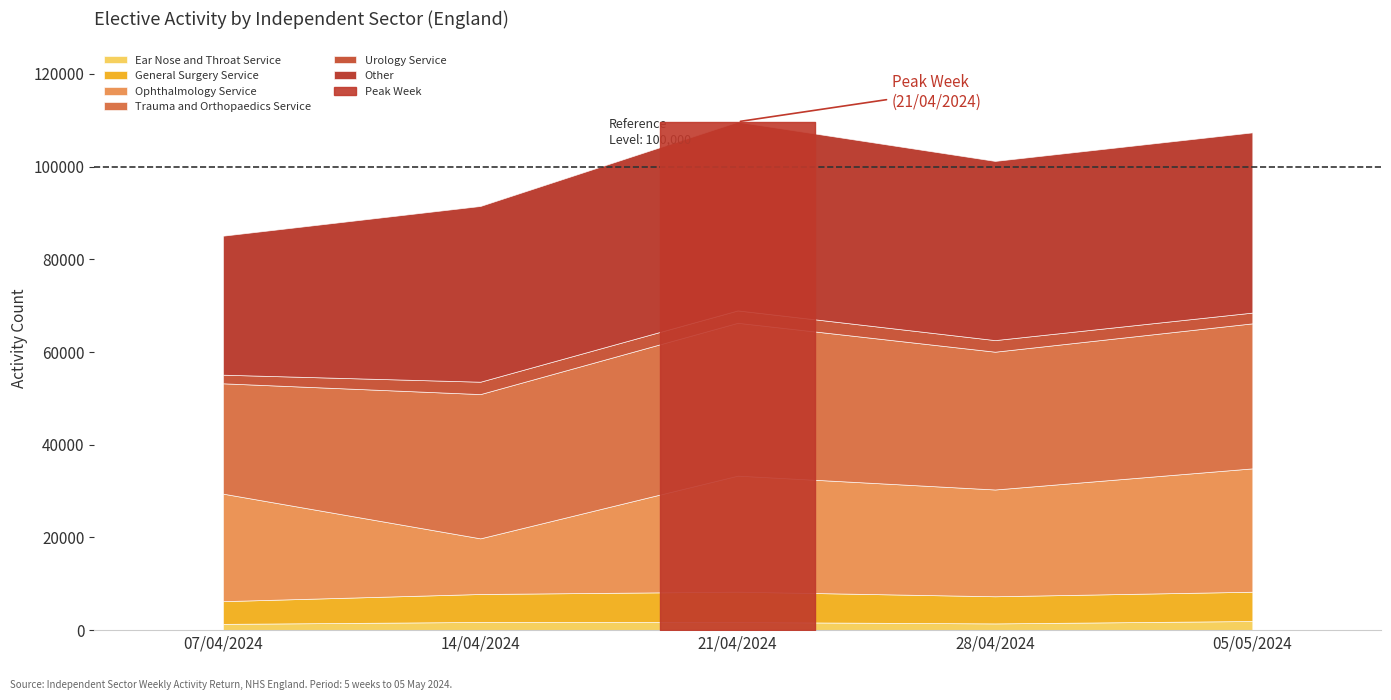

The Trauma and Orthopaedics Service series shows 16194 at 28/04/2024. True or false?

False